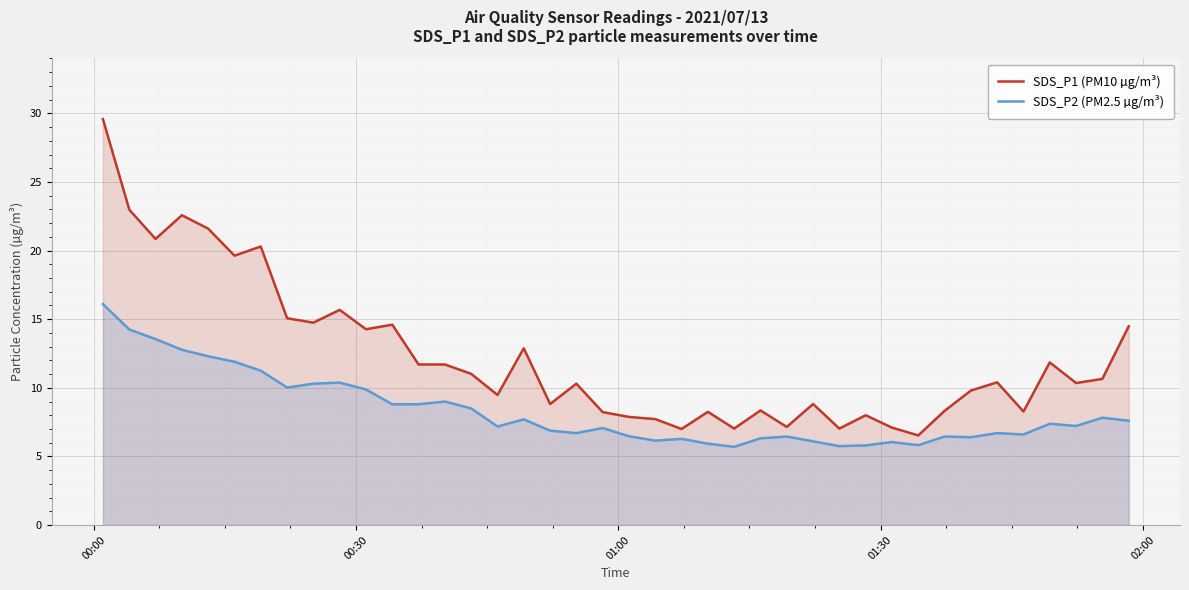

What is the maximum value shown in the chart?

29.6